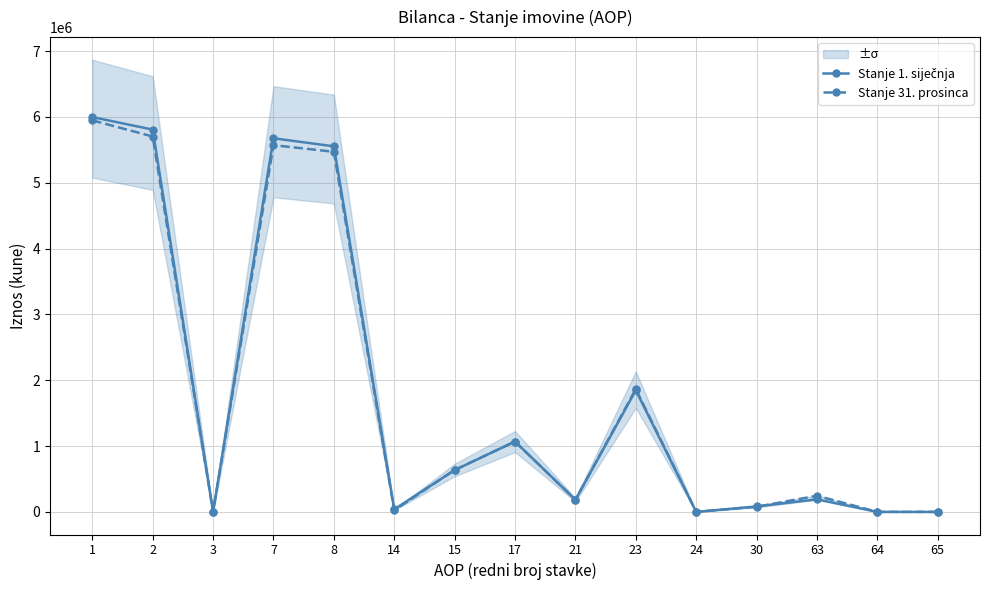

Reading left to right, extract all data points from this chart.

Stanje 1. siječnja: 5997096	5806555	0	5674892	5552757	39335	634766	1068583	183525	1847539	0	82800	190541	0	0
Stanje 31. prosinca: 5947244	5701732	0	5570069	5469346	23193	637045	1068583	183525	1865960	0	77530	245512	0	0